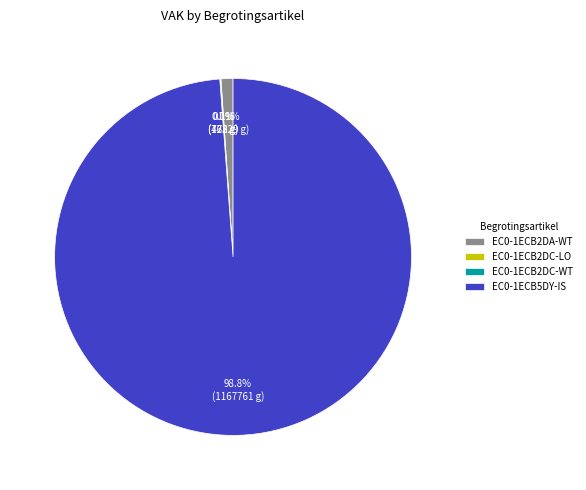

Does EC0-1ECB5DY-IS represent more than half of the total?

Yes